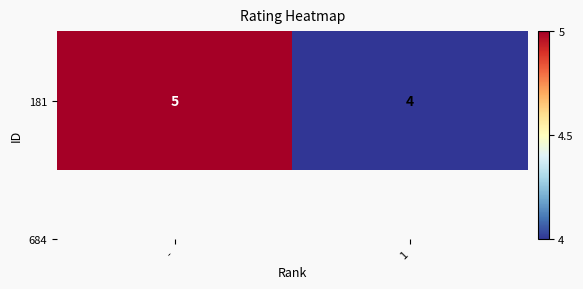

List the labels in order of value, largest first.

-, 1